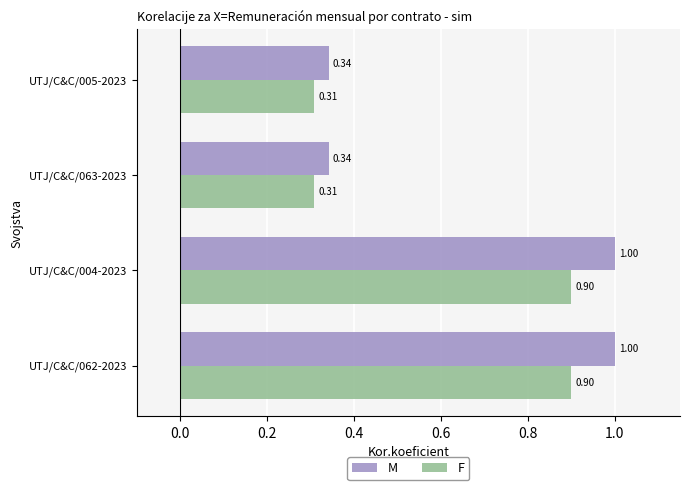

What are all the series names shown in the legend?

M, F